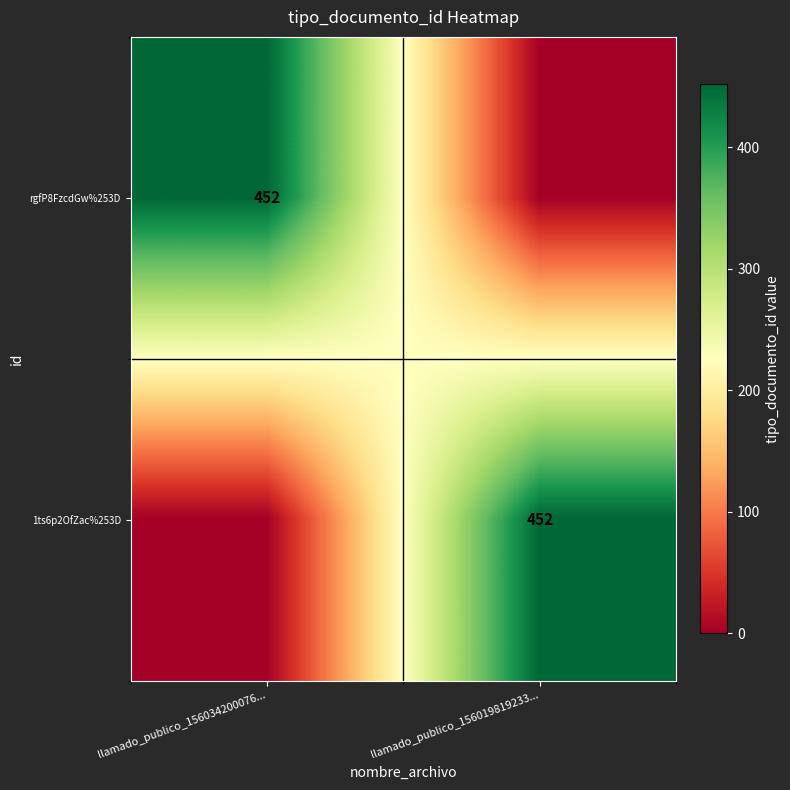

The 1ts6p2OfZac%253D series shows 452 at llamado_publico_156019819233.... True or false?

True